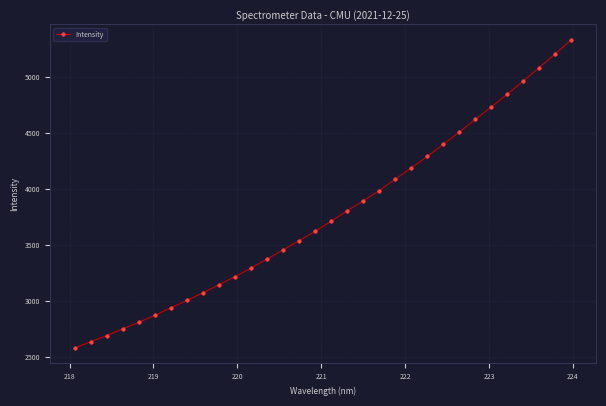

What is the difference between the maximum and minimum values?

2754.0